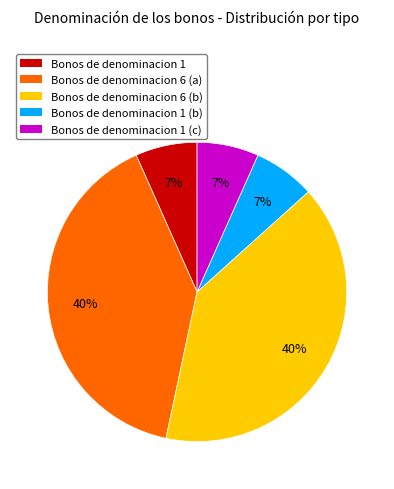

True or false: Bonos de denominacion 6 (a) accounts for 40% of the total.

True